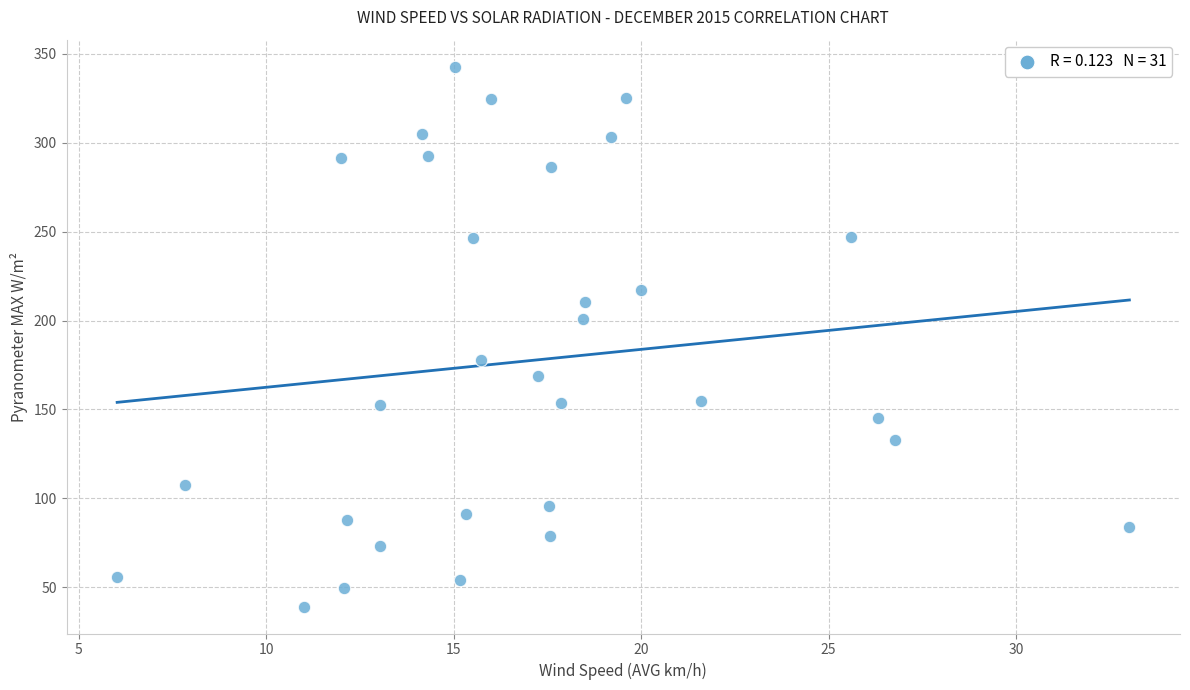

What is the range of X values (max minus min)?

27.0